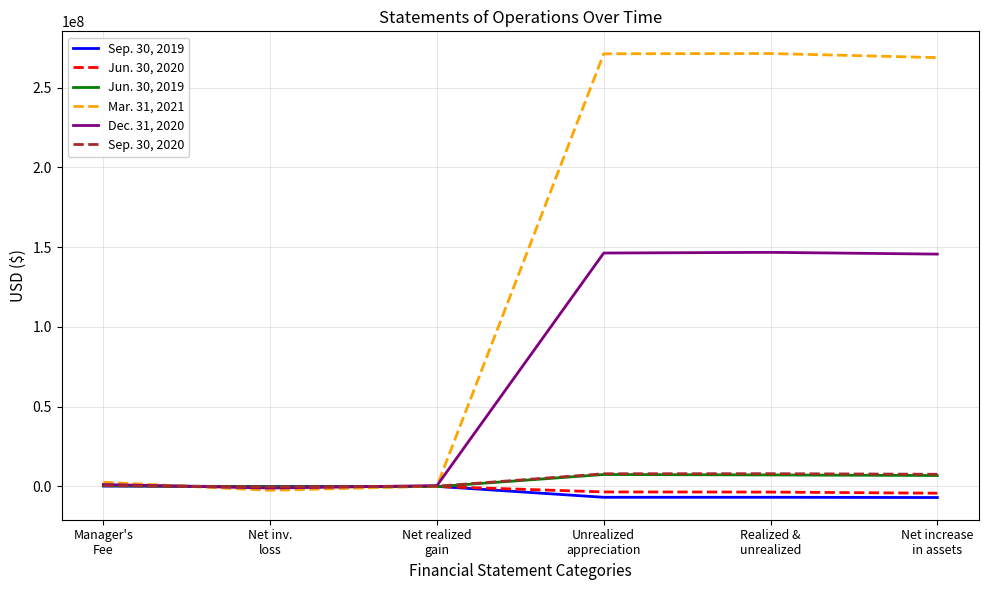

Which series has the largest total across all categories?

Mar. 31, 2021